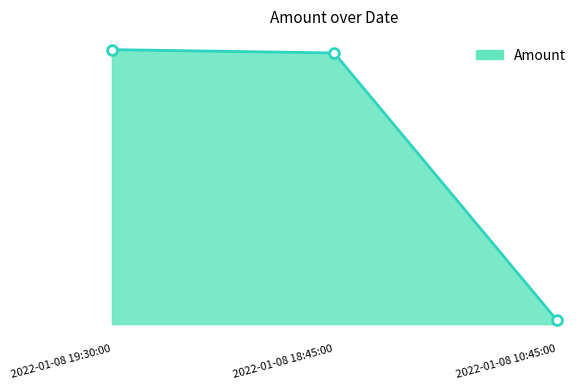

At how many categories does at least one series exceed 116?

2